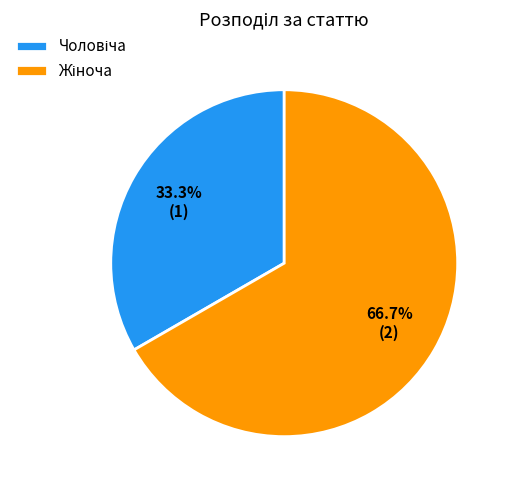

Is there any slice that represents more than half of the pie?

Yes